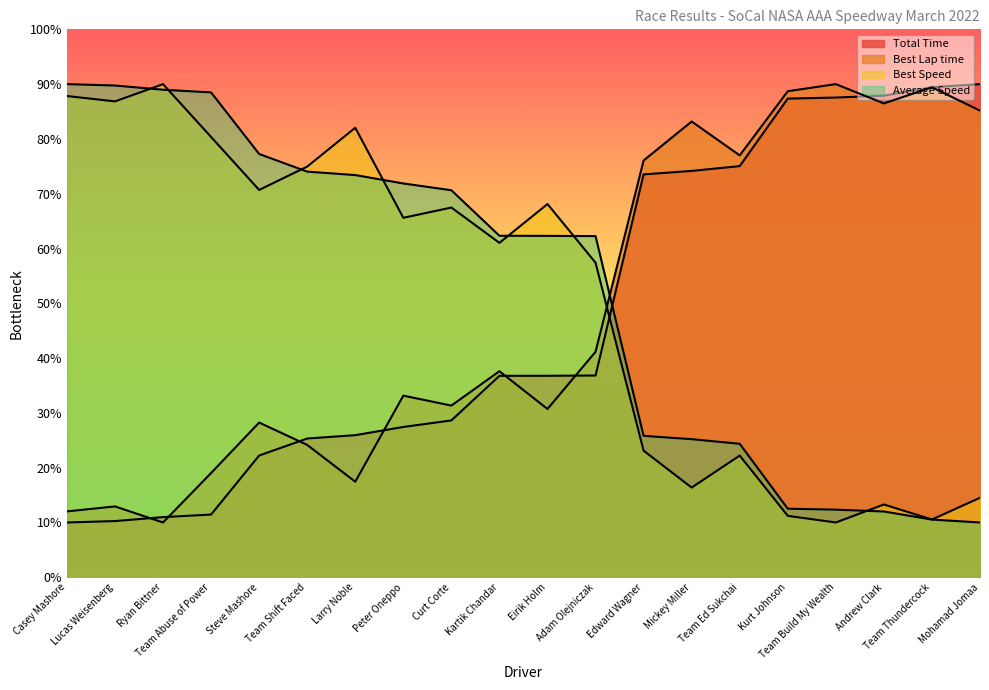

What is the value of the Total Time point at the 18th from the left?

87.9